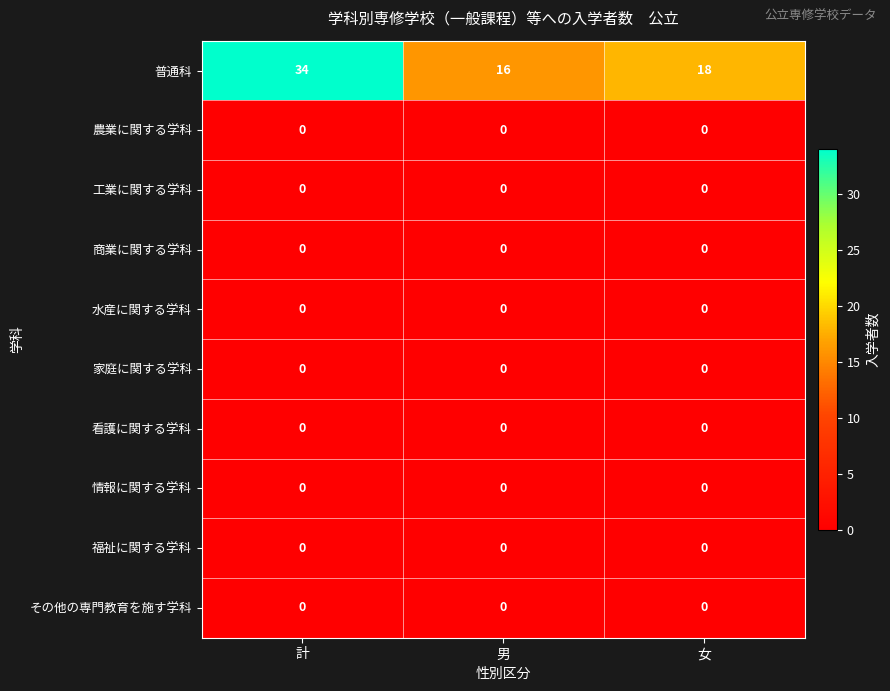

Which label corresponds to the largest value in the chart?

計